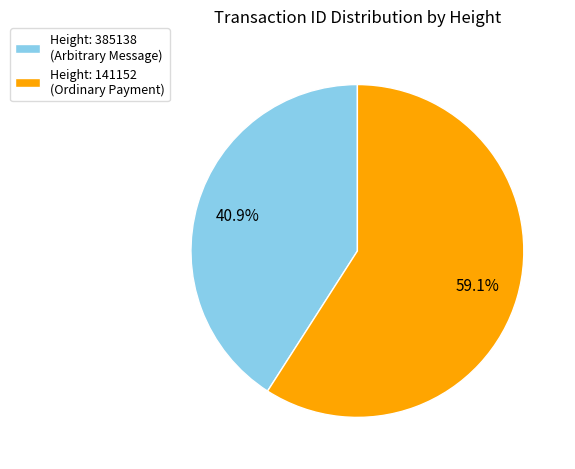

Combined, what portion of the pie is Height: 141152 (Ordinary Payment) and Height: 385138 (Arbitrary Message)?

100.0%